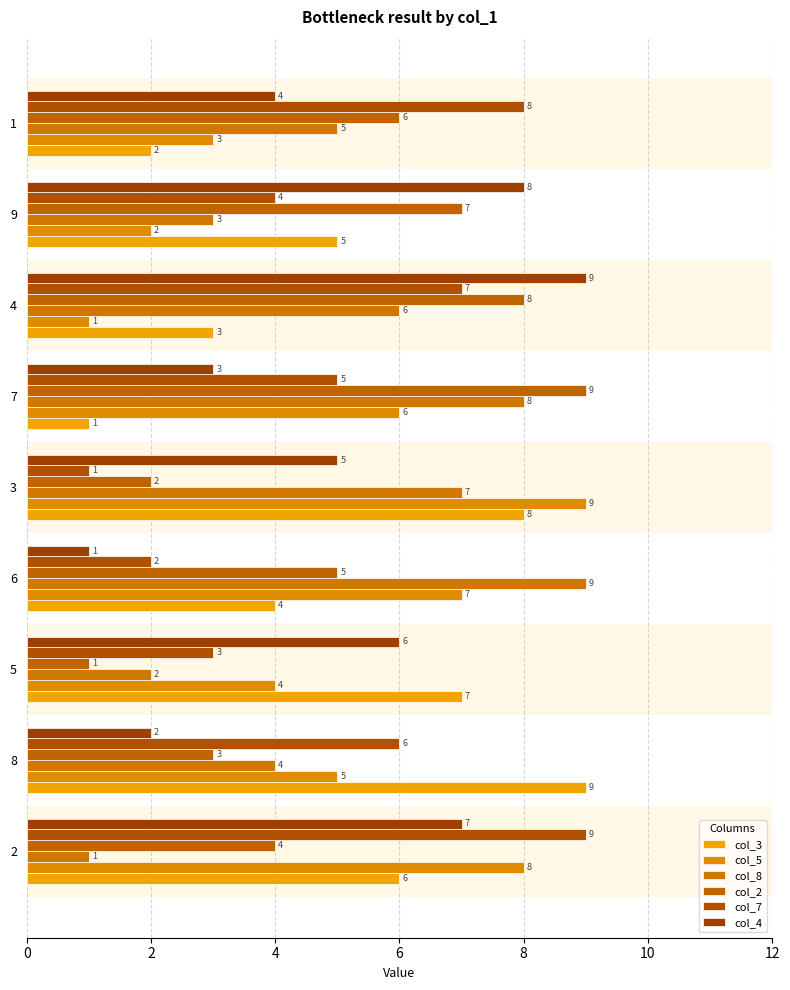

Reading left to right, what are all the values shown in this chart?

col_3: 6	9	7	4	8	1	3	5	2
col_5: 8	5	4	7	9	6	1	2	3
col_8: 1	4	2	9	7	8	6	3	5
col_2: 4	3	1	5	2	9	8	7	6
col_7: 9	6	3	2	1	5	7	4	8
col_4: 7	2	6	1	5	3	9	8	4